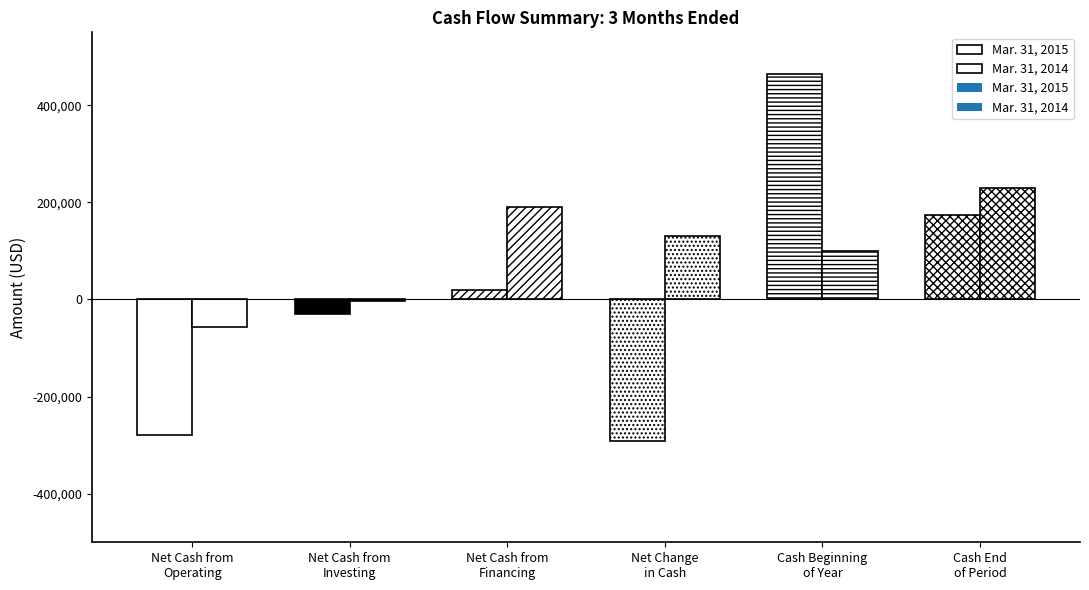

What are all the series names shown in the legend?

Mar. 31, 2015, Mar. 31, 2014